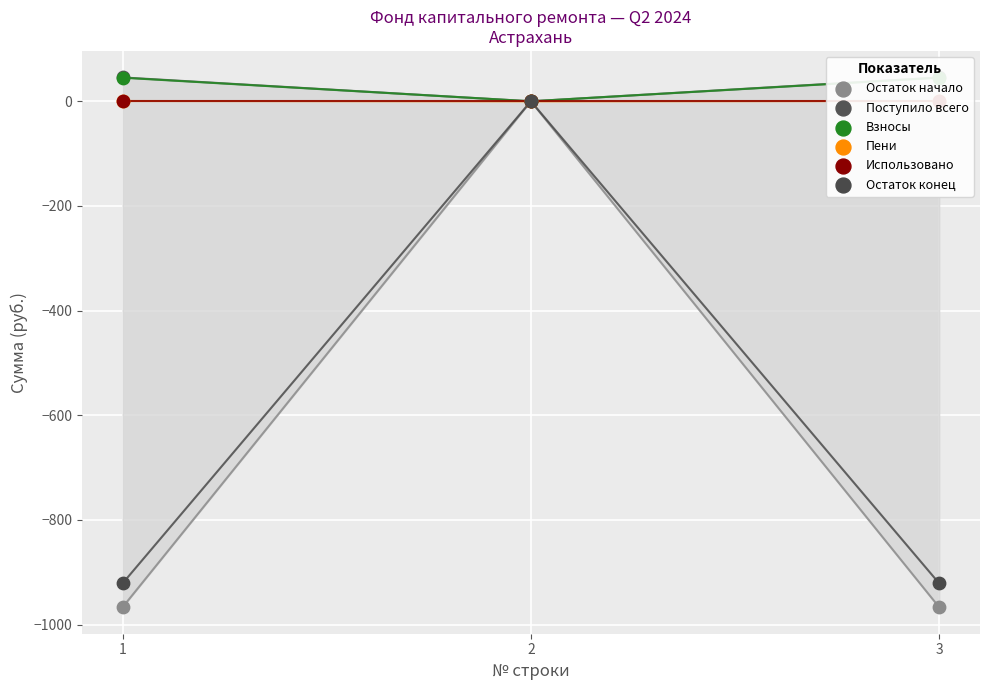

At how many categories does at least one series exceed 11?

2